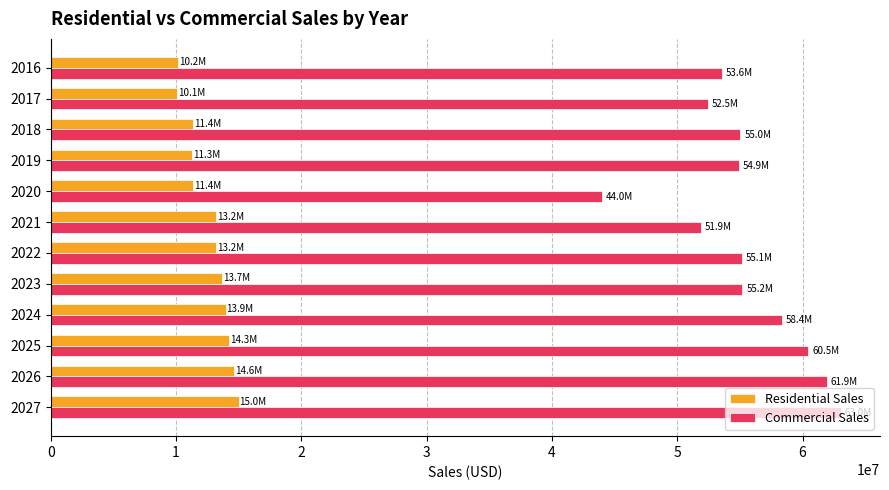

At which category is the sum across all series the highest?

2027